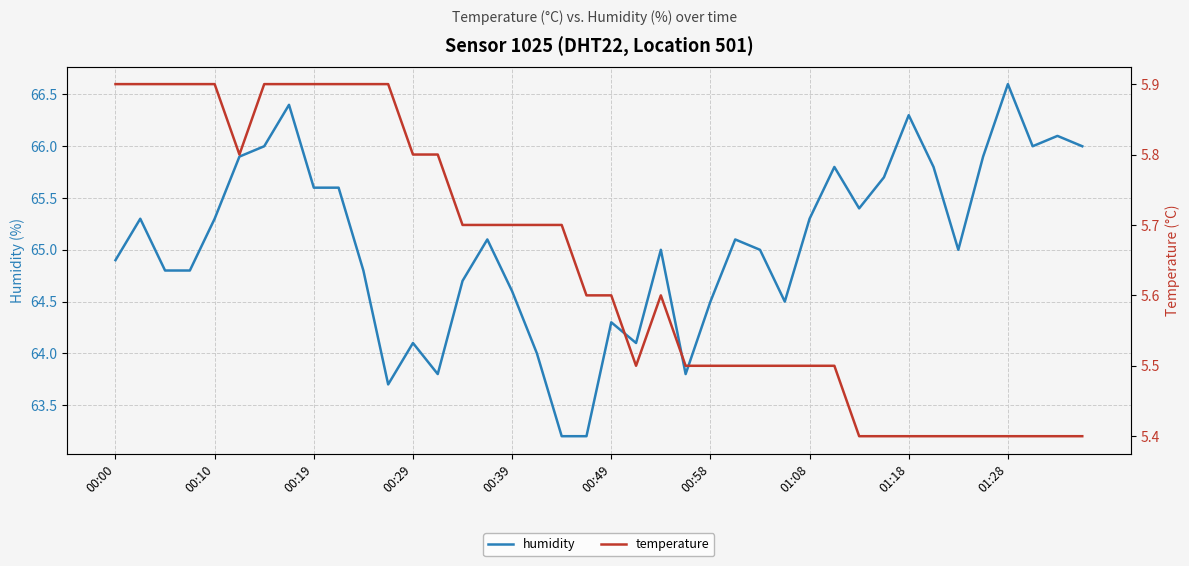

The humidity series shows 44.6 at 34. True or false?

False